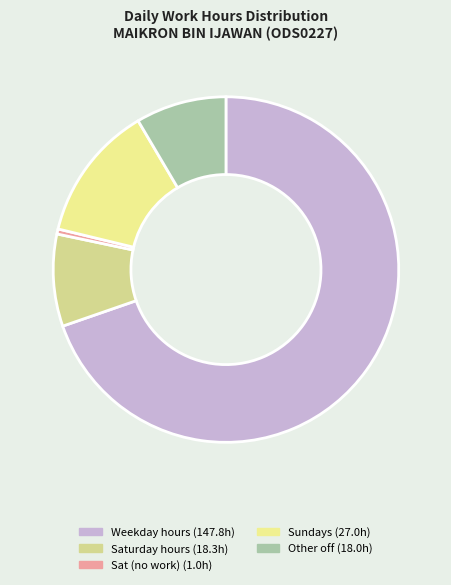

Count the number of slices in the pie.

5